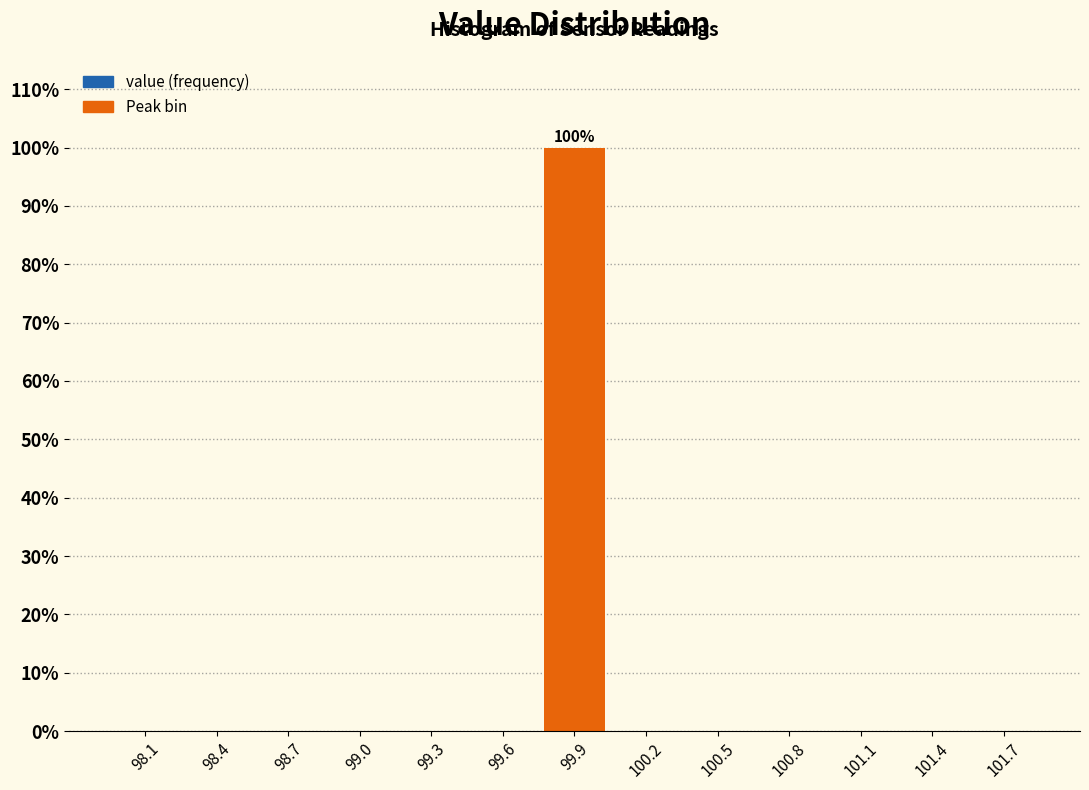

The value at 101.4 is 64. True or false?

False